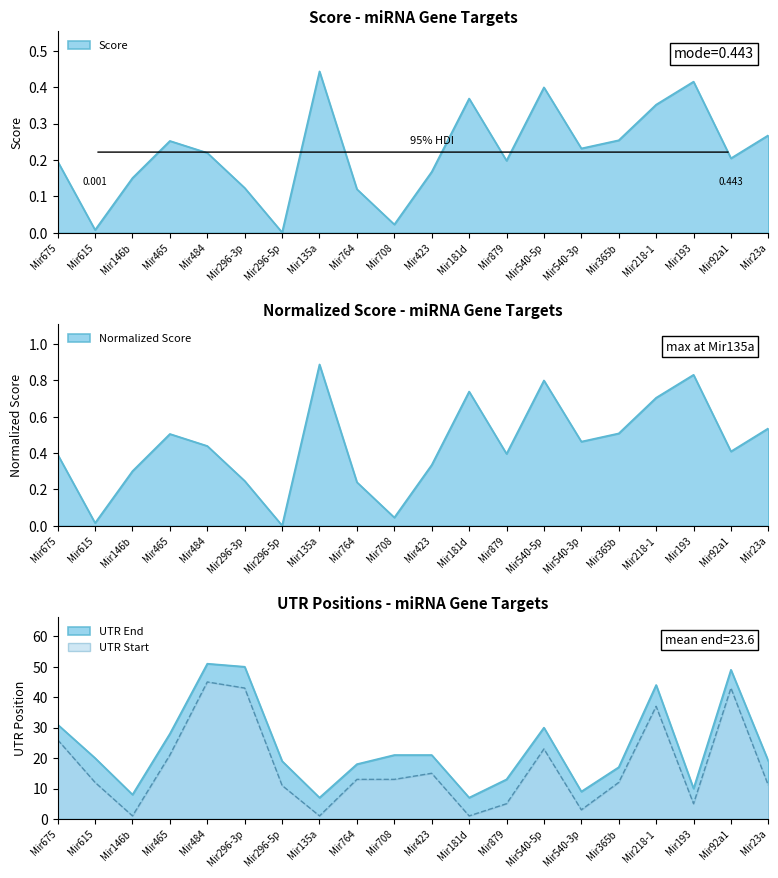

Reading left to right, what are all the values shown in this chart?

Score: 0.2	0.0	0.2	0.3	0.2	0.1	0.0	0.4	0.1	0.0	0.2	0.4	0.2	0.4	0.2	0.3	0.4	0.4	0.2	0.3
Normalized Score: 0.4	0.0	0.3	0.5	0.4	0.2	0.0	0.9	0.2	0.0	0.3	0.7	0.4	0.8	0.5	0.5	0.7	0.8	0.4	0.5
UTR Start: 26.0	12.0	1.0	21.0	45.0	43.0	11.0	1.0	13.0	13.0	15.0	1.0	5.0	23.0	3.0	12.0	37.0	5.0	43.0	11.0
UTR End: 31.0	20.0	8.0	28.0	51.0	50.0	19.0	7.0	18.0	21.0	21.0	7.0	13.0	30.0	9.0	17.0	44.0	10.0	49.0	19.0